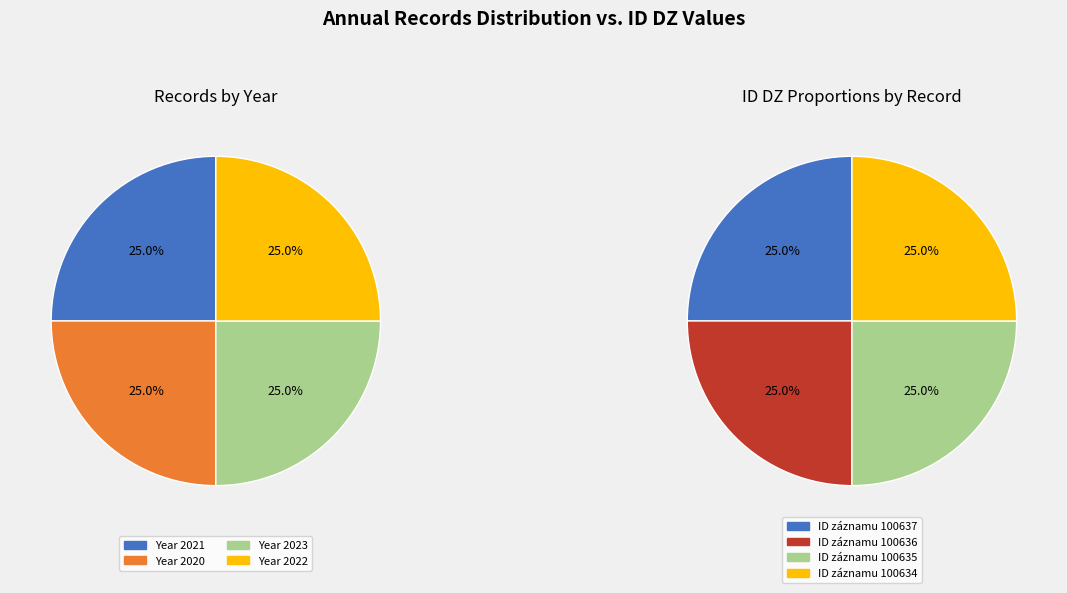

What percentage is the 100636 slice, to the nearest percent?

25%